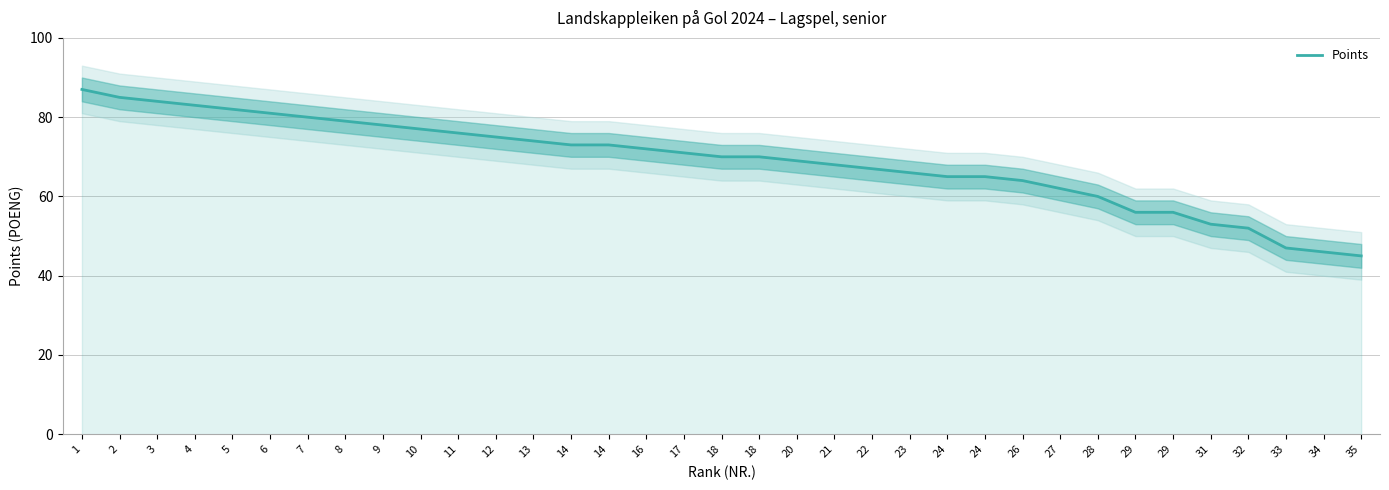

What is the minimum value shown in the chart?

45